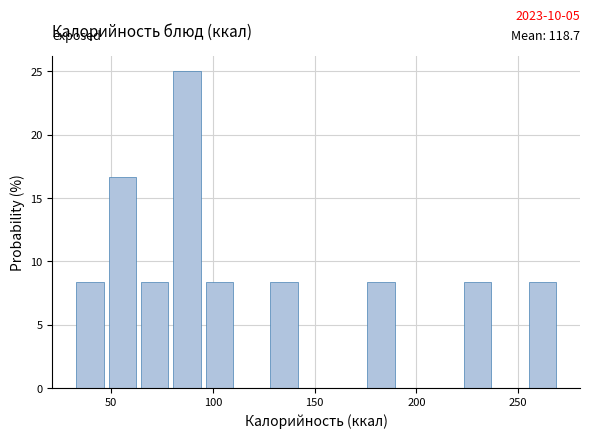

Read against the x-axis, roughly where is the centre of the tallest bar?

85